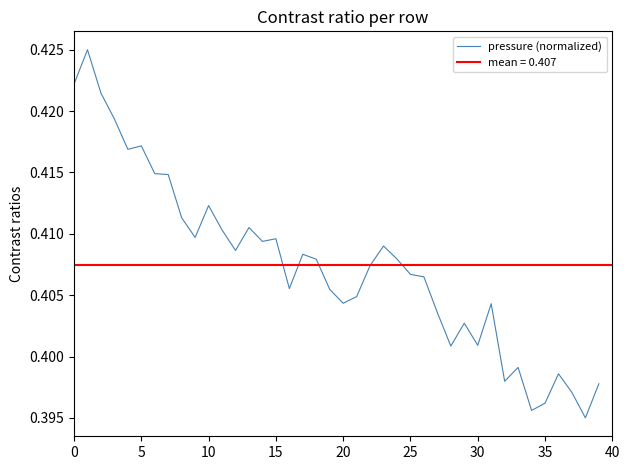

True or false: the data shows 0.6 at 11.

False